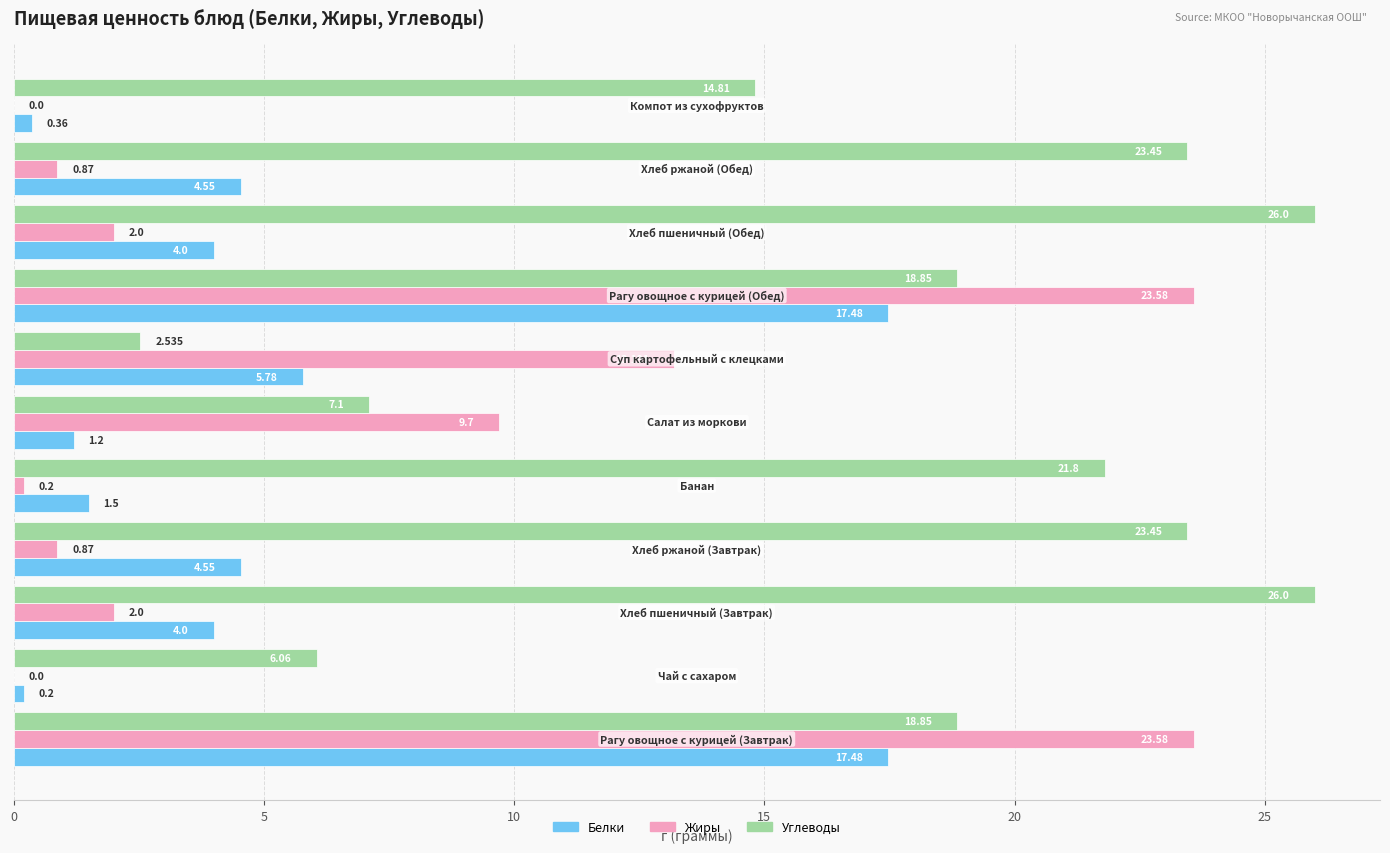

Which series has the largest total across all categories?

Углеводы